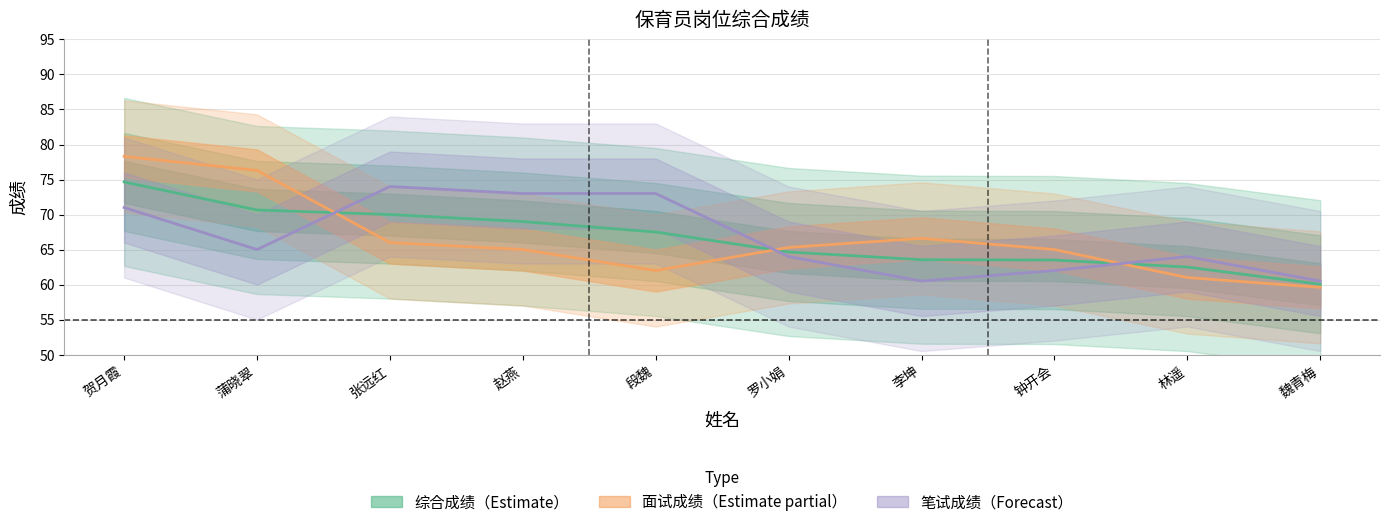

What is the label of the 9th point from the right?

蒲晓翠